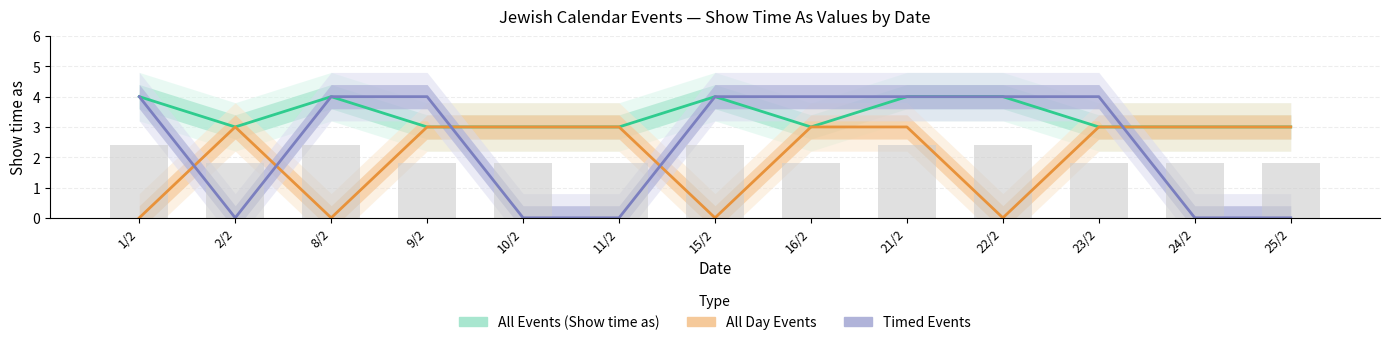

Is it true that All Day Events equals 5 at 11/2?

False